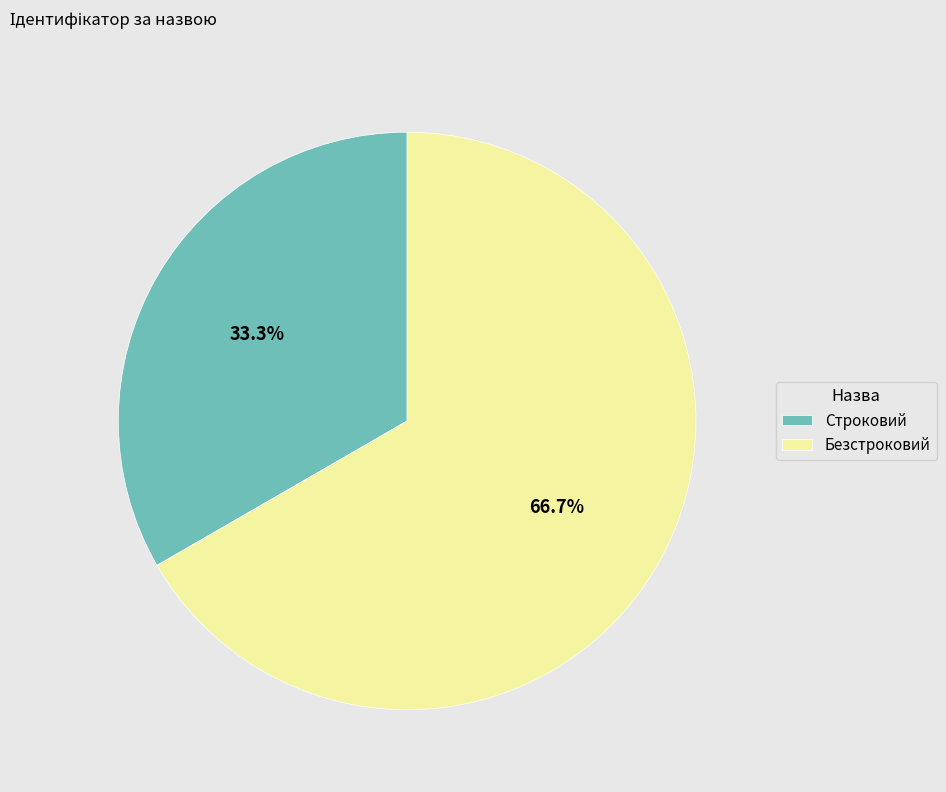

What is the largest slice in the pie chart?

Безстроковий